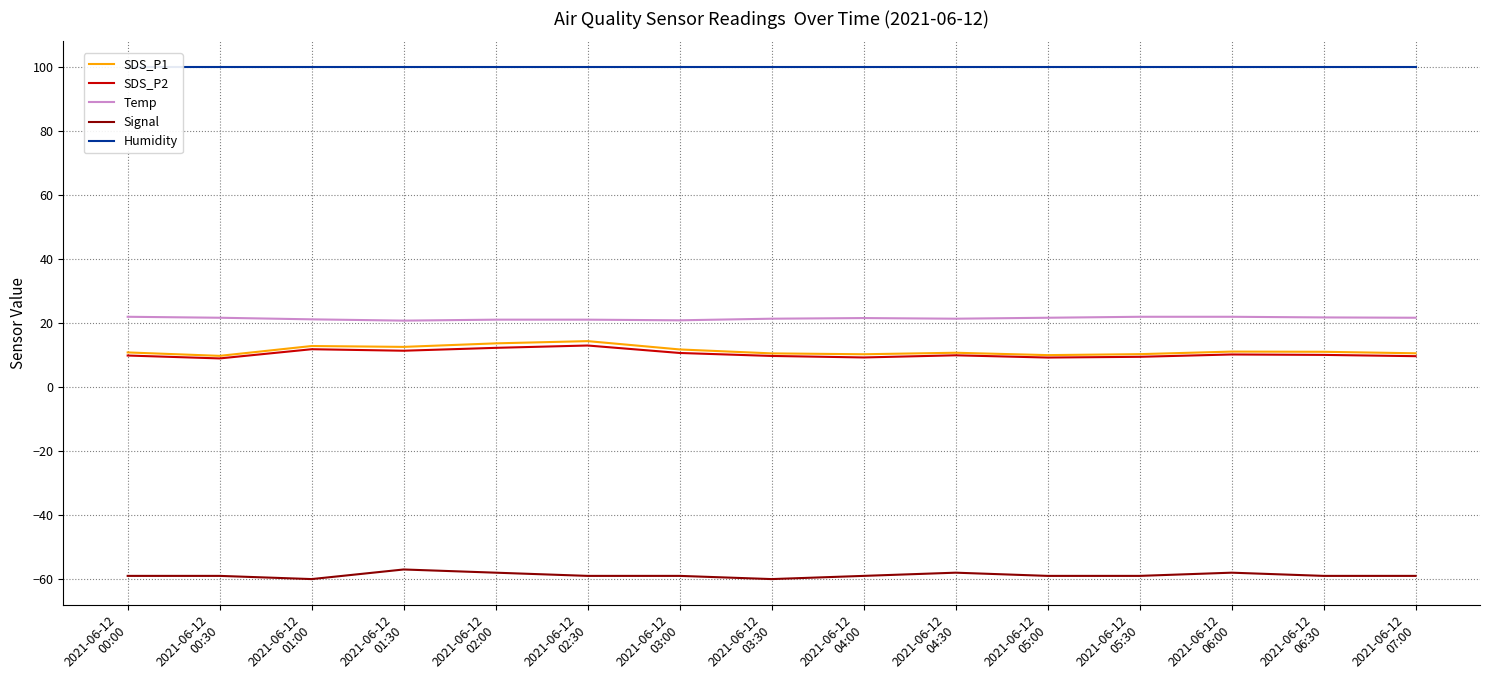

True or false: SDS_P2 and Humidity intersect in this chart.

False